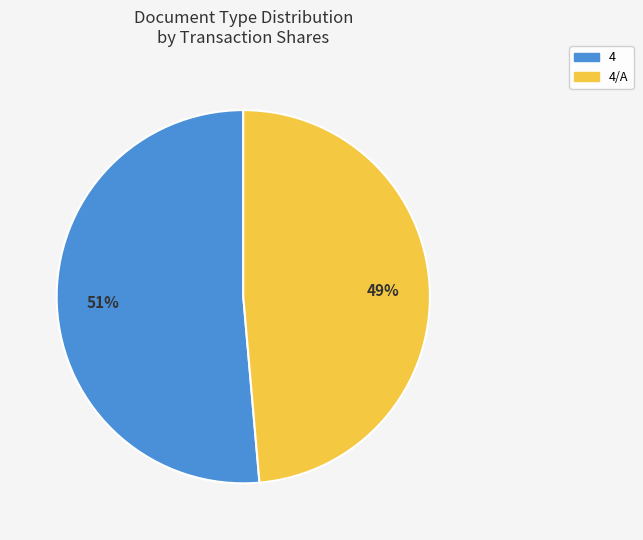

To the nearest percent, what is the average slice percentage?

50%